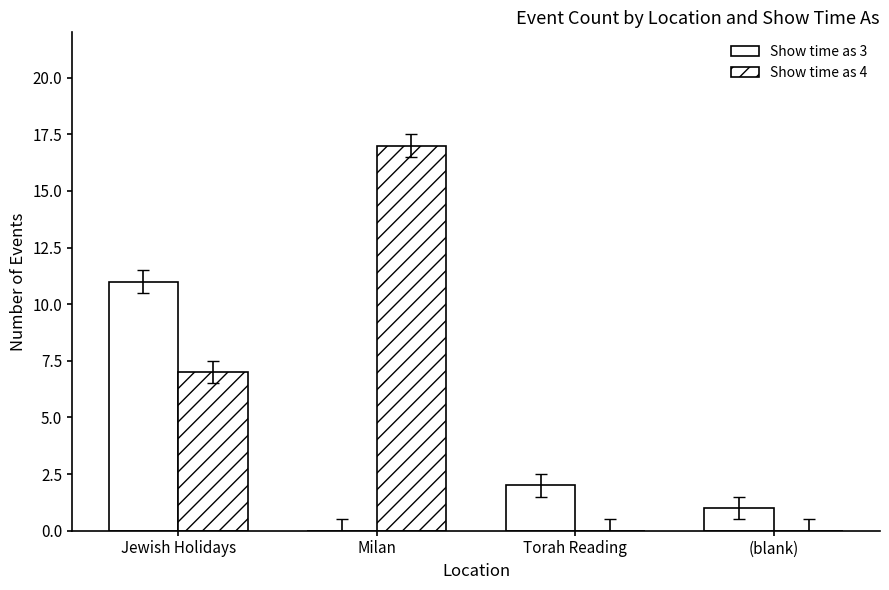

At which category does the chart reach its minimum across all series?

Milan